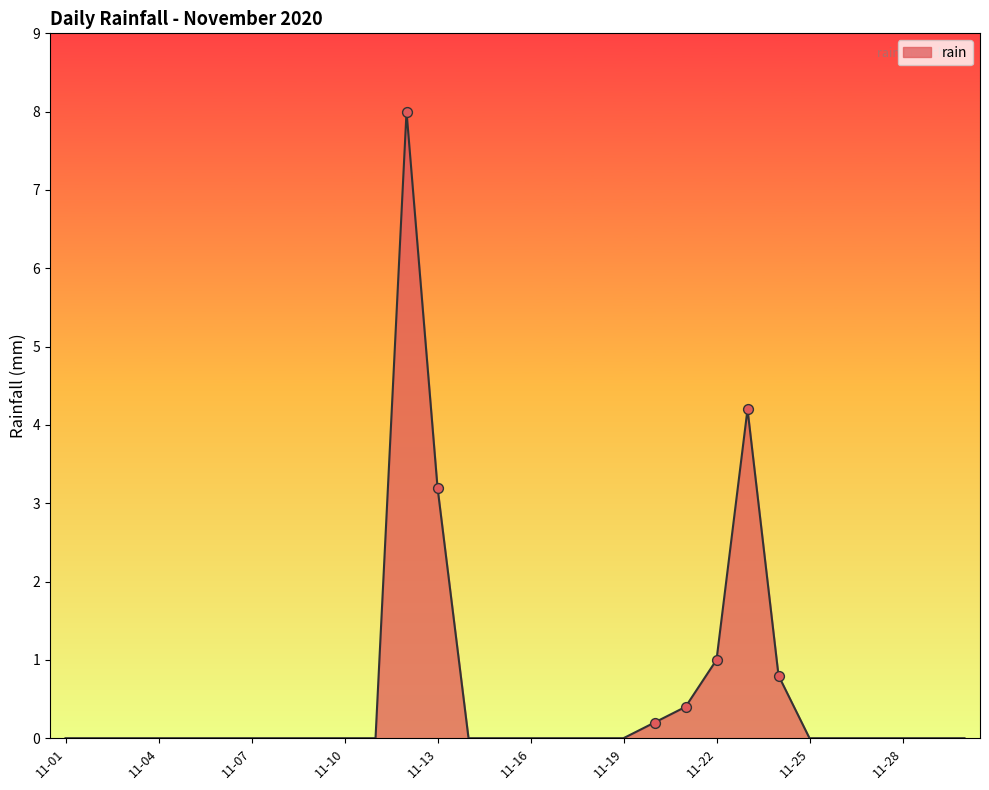

What is the greatest value displayed?

8.0